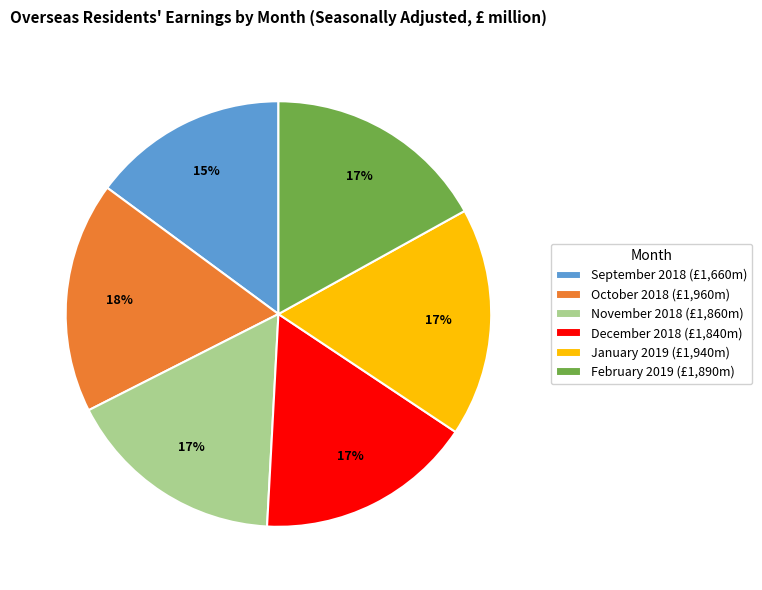

What percentage is the September 2018 slice, to the nearest percent?

15%